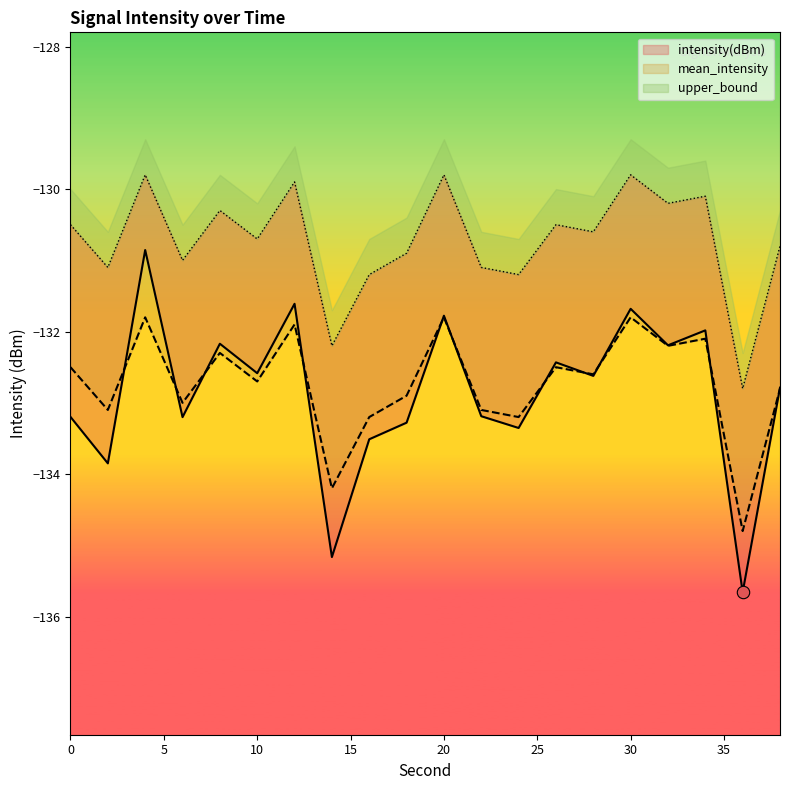

Which series has the largest Y range (max minus min)?

intensity(dBm)